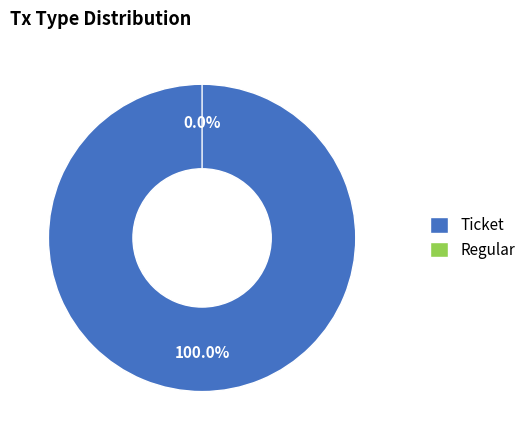

To the nearest percent, what portion does Ticket represent?

100%